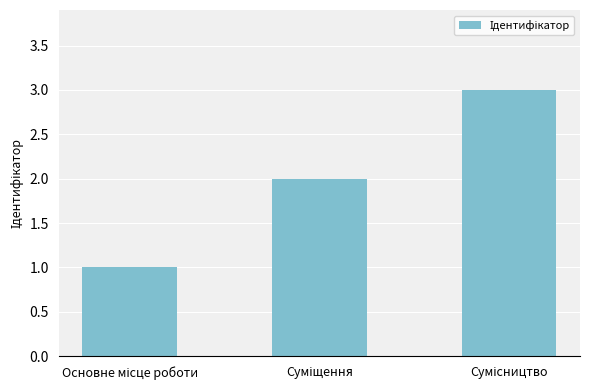

What is the sum of all values?

6